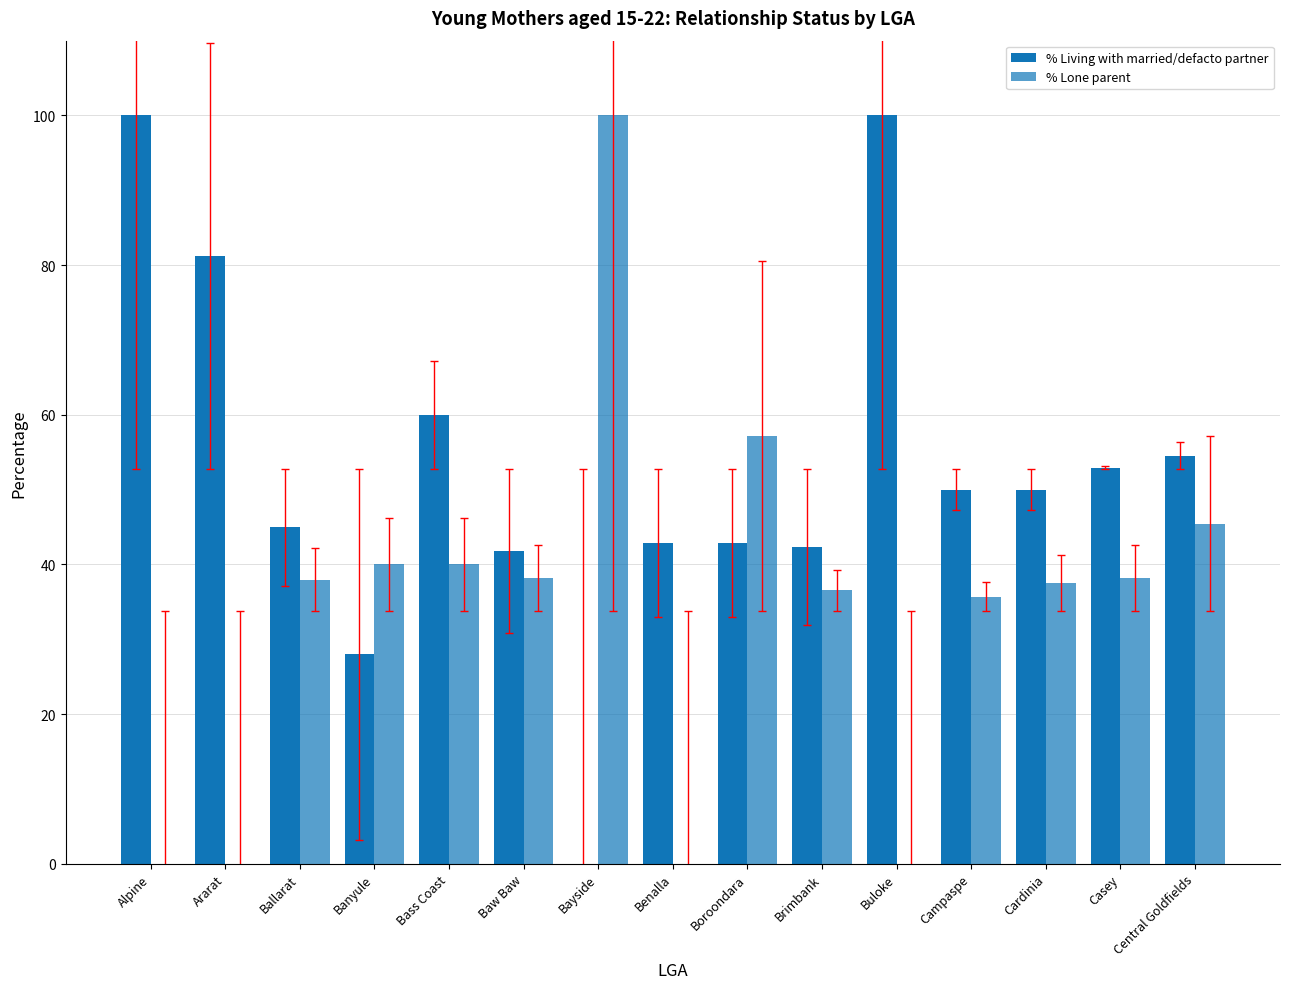

Reading right to left, transcribe all the data shown in this chart.

% Living with married/defacto partner: Central Goldfields=54.5	Casey=52.9	Cardinia=50.0	Campaspe=50.0	Buloke=100.0	Brimbank=42.3	Boroondara=42.9	Benalla=42.9	Bayside=0.0	Baw Baw=41.8	Bass Coast=60.0	Banyule=28.0	Ballarat=44.9	Ararat=81.2	Alpine=100.0
% Lone parent: Central Goldfields=45.5	Casey=38.2	Cardinia=37.5	Campaspe=35.7	Buloke=0.0	Brimbank=36.5	Boroondara=57.1	Benalla=0.0	Bayside=100.0	Baw Baw=38.2	Bass Coast=40.0	Banyule=40.0	Ballarat=38.0	Ararat=0.0	Alpine=0.0